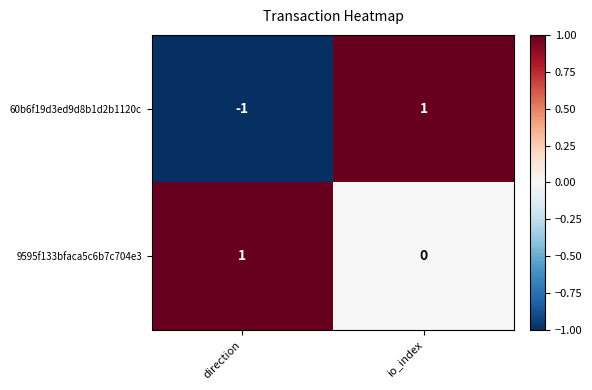

What is the difference between the highest and lowest values at direction?

2